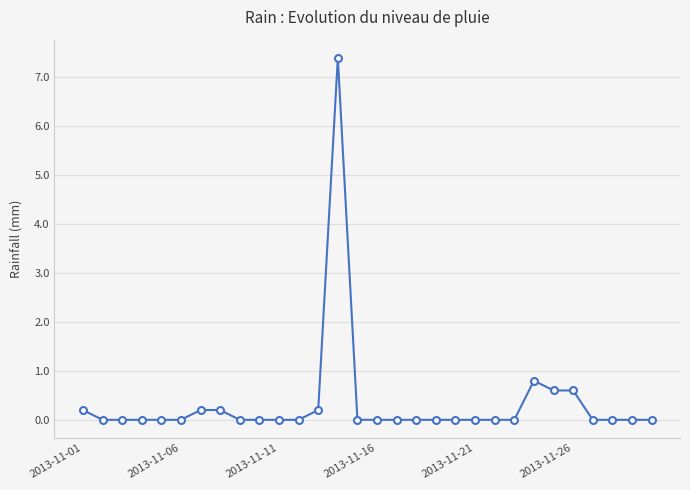

What is the sum of all values?

10.2